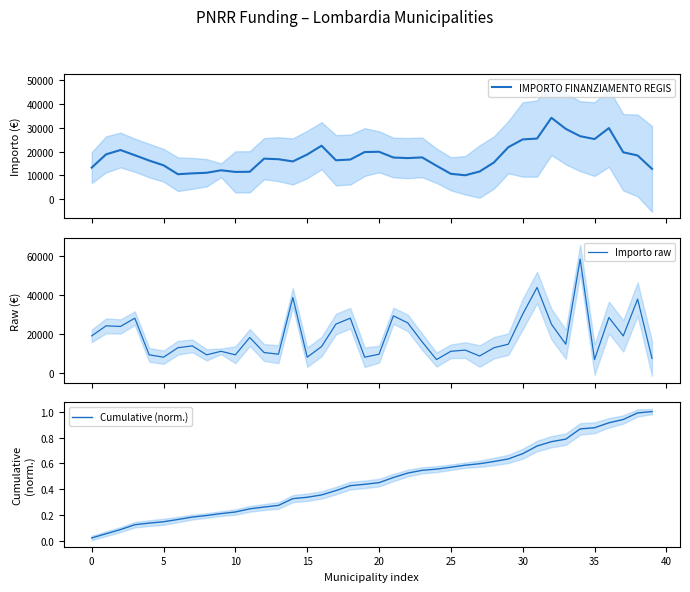

Is it true that Importo raw equals 20364.0 at 25?

False